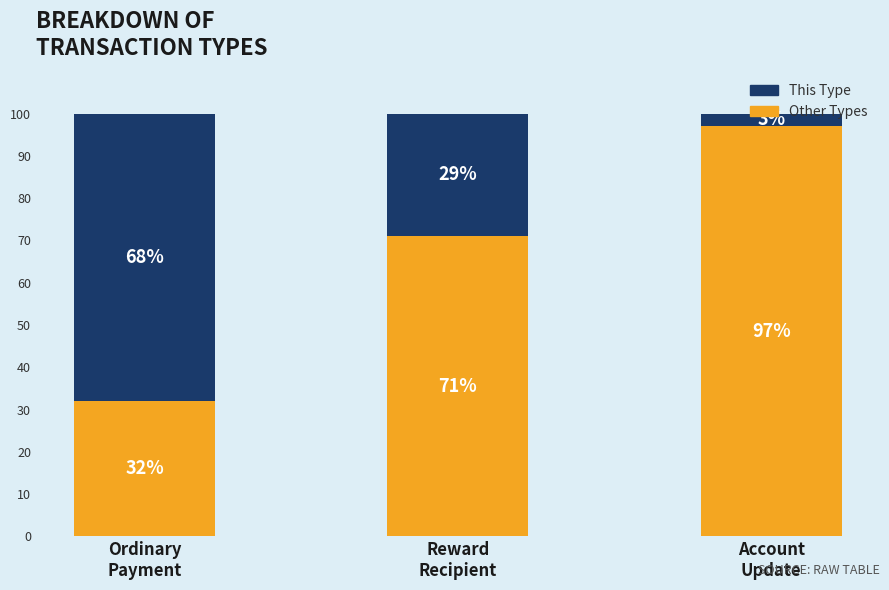

What is the highest value of the Other Types series?

97